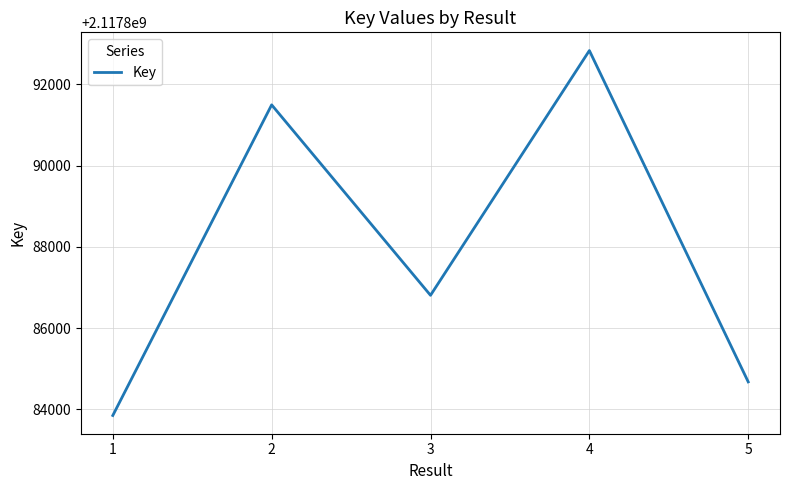

Reading left to right, what are all the values shown in this chart?

1=2117883851	2=2117891497	3=2117886809	4=2117892833	5=2117884678